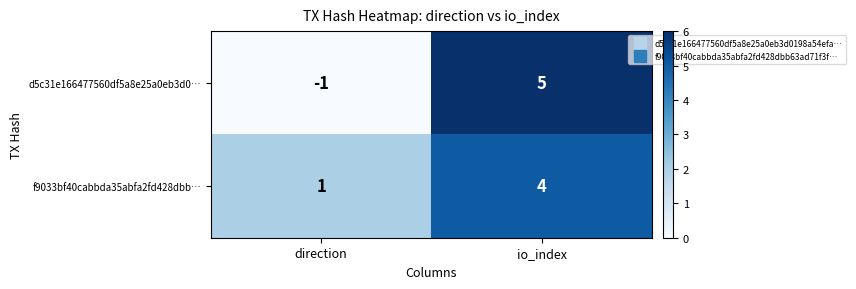

What is the sum of all d5c31e166477560df5a8e25a0eb3d0… values?

4